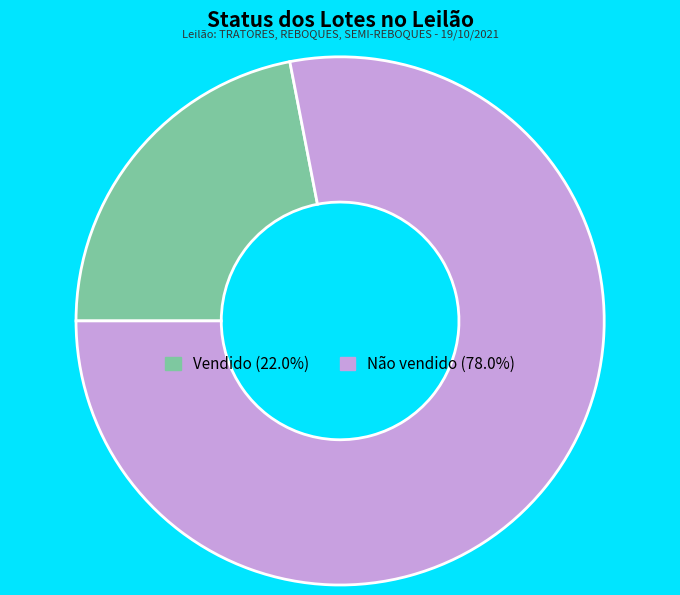

Which category has the smallest portion of the pie?

Vendido